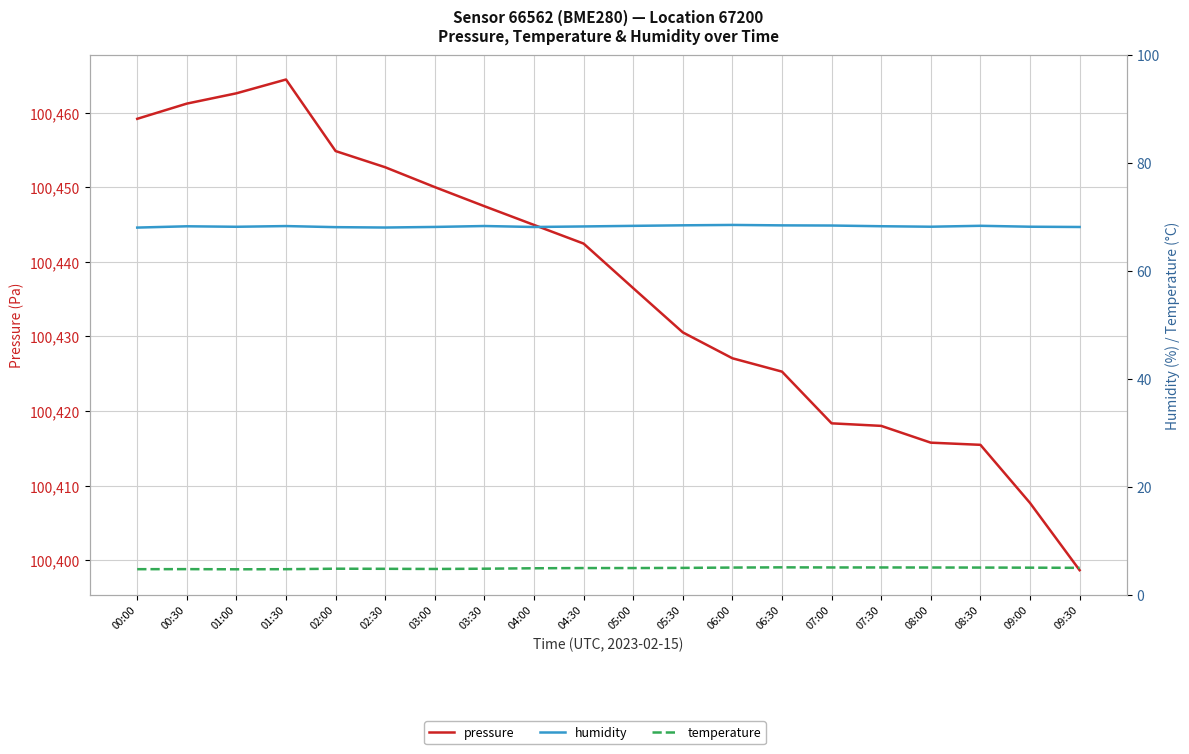

What is the label of the 8th point from the left?

03:30